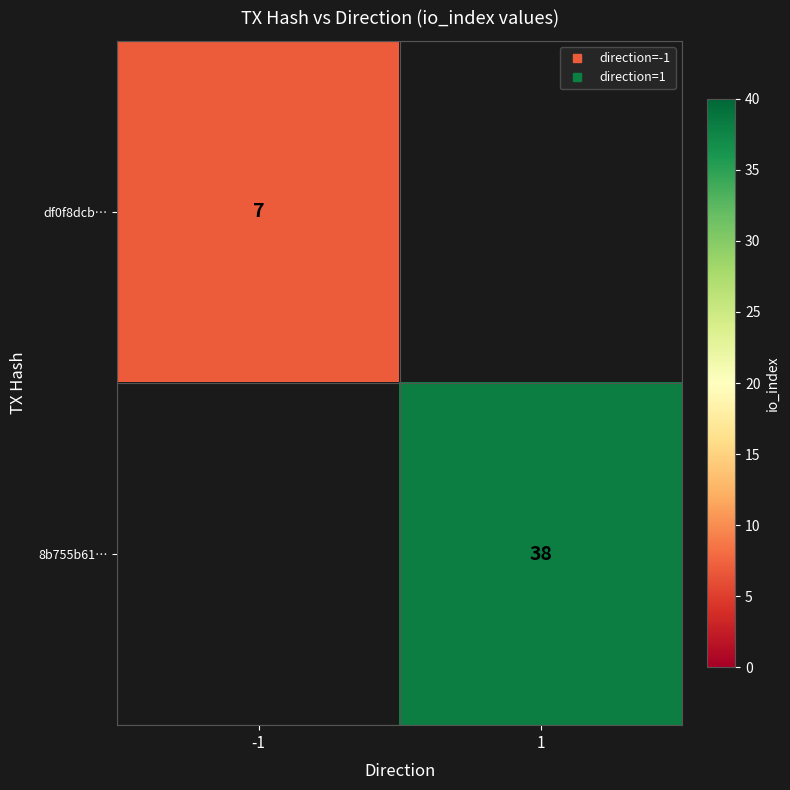

What is the maximum value shown in the chart?

38.0